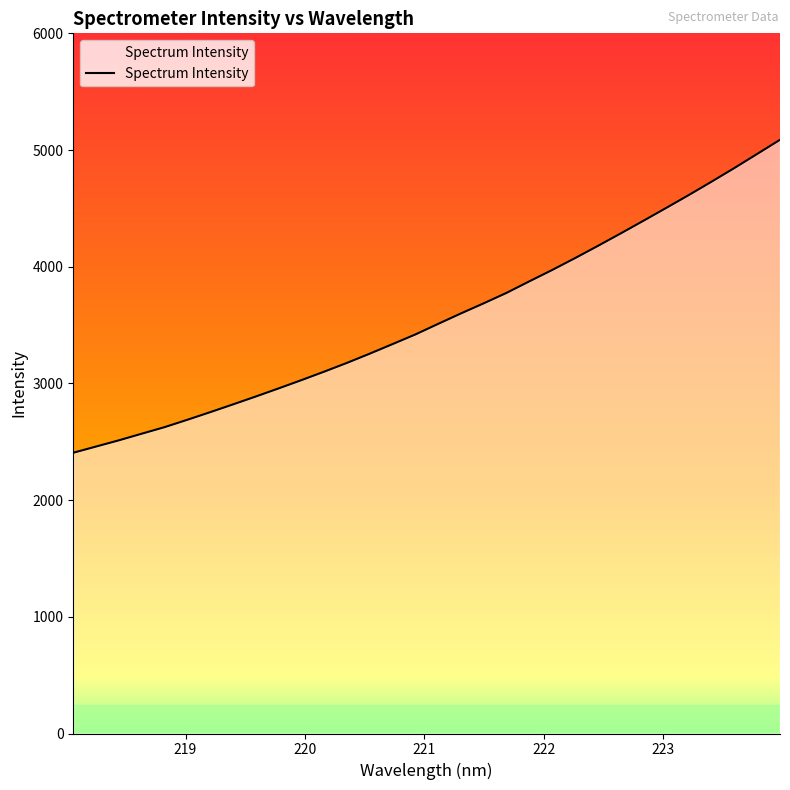

What is the difference between the maximum and minimum values?

2681.9